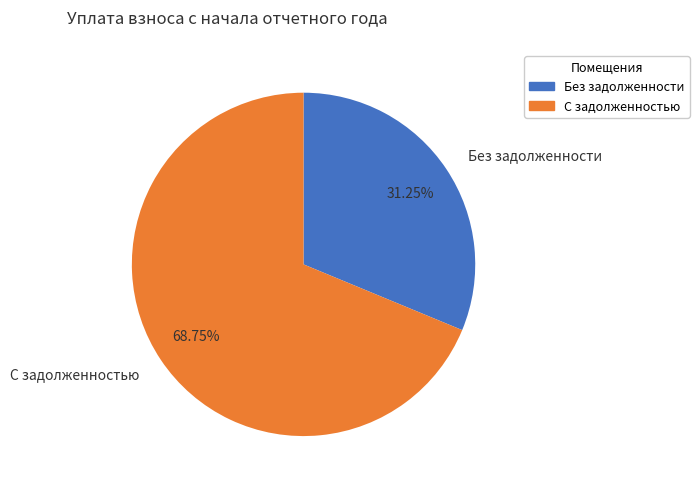

Is there a majority slice in this chart?

Yes